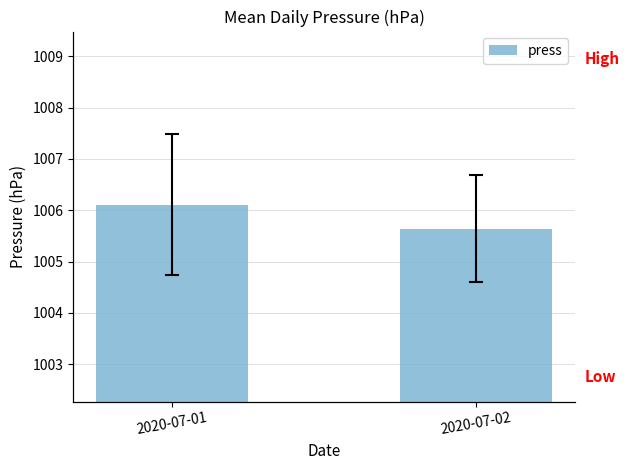

Read the value at 2020-07-02.

1005.6